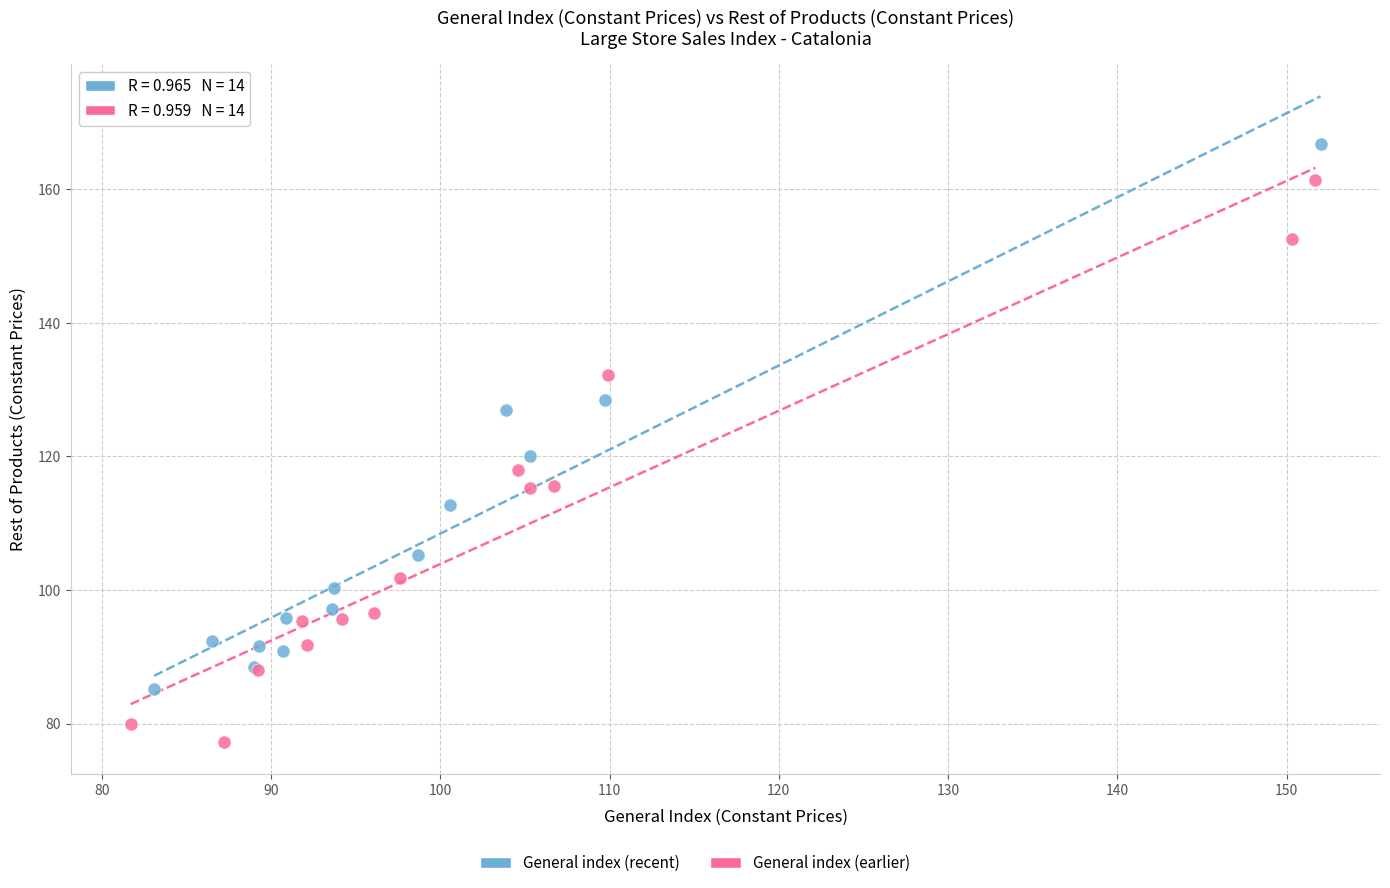

Which series reaches the minimum Y coordinate?

General index (earlier)